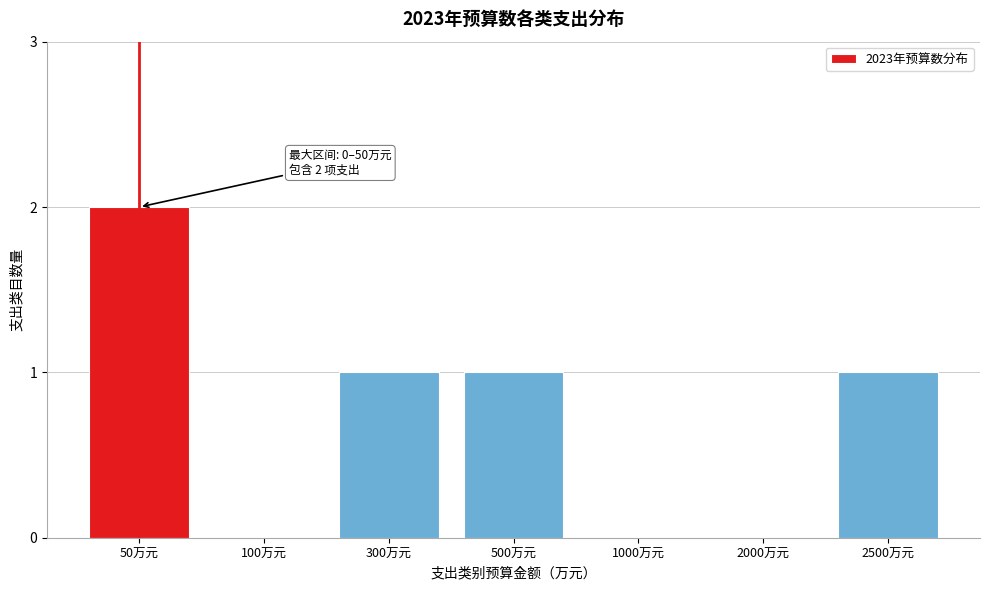

Reading right to left, what are all the values shown in this chart?

2500万元=1	2000万元=0	1000万元=0	500万元=1	300万元=1	100万元=0	50万元=2